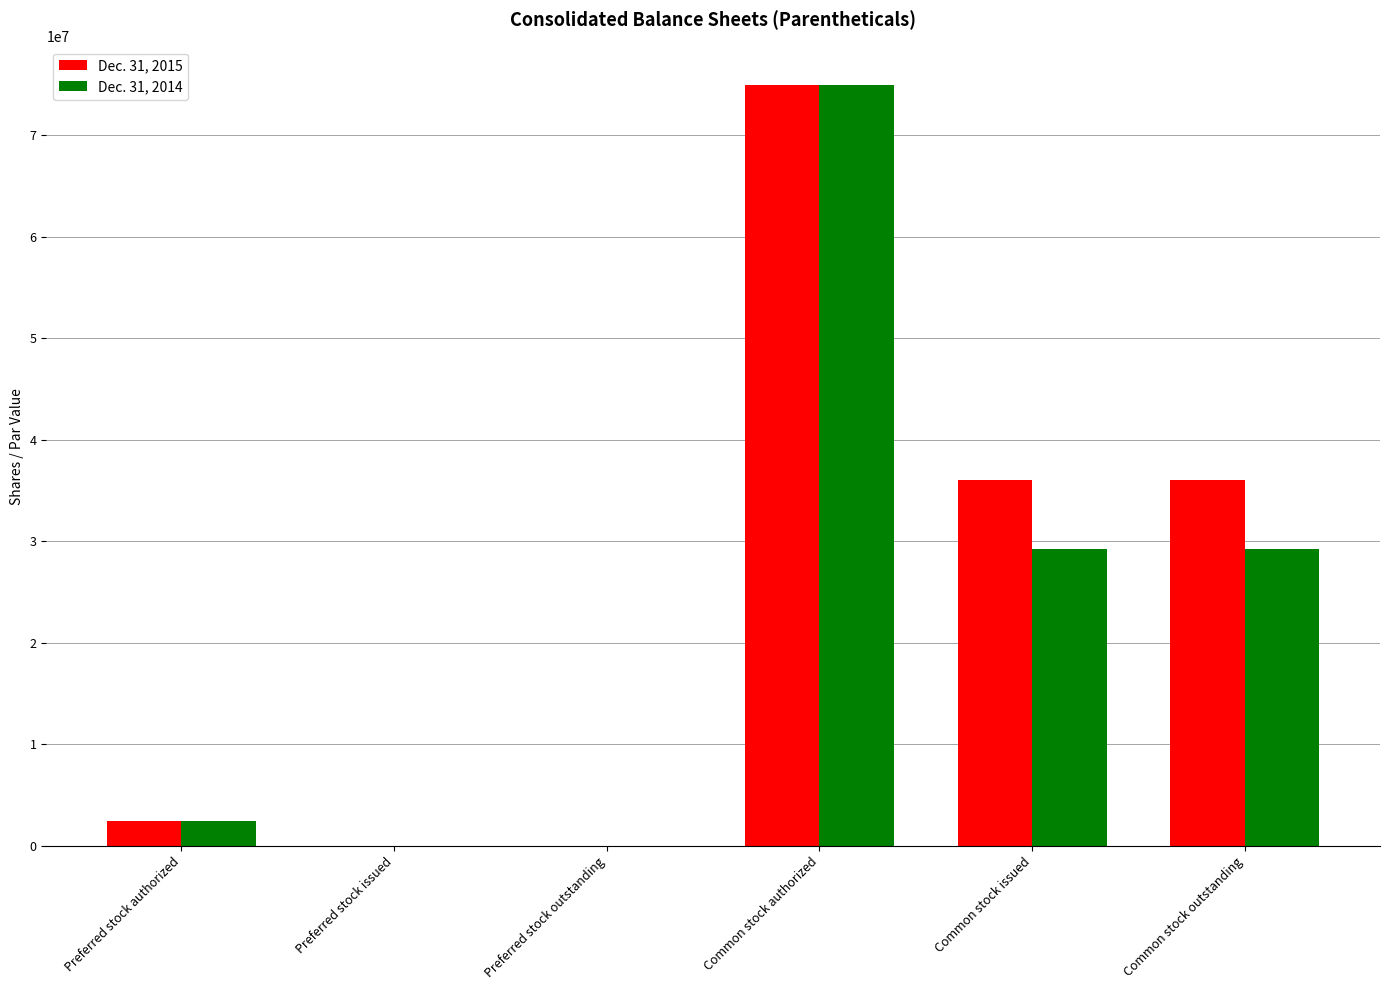

The value of Dec. 31, 2014 at Common stock outstanding is 17376235. True or false?

False